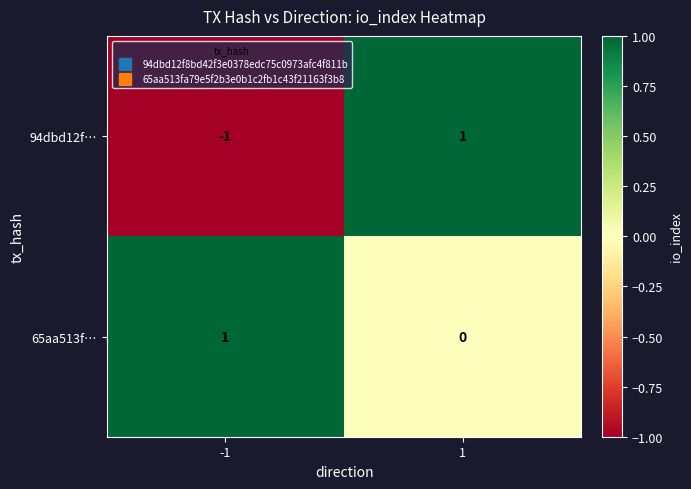

Rank the series at 1 from highest to lowest value.

94dbd12f…, 65aa513f…